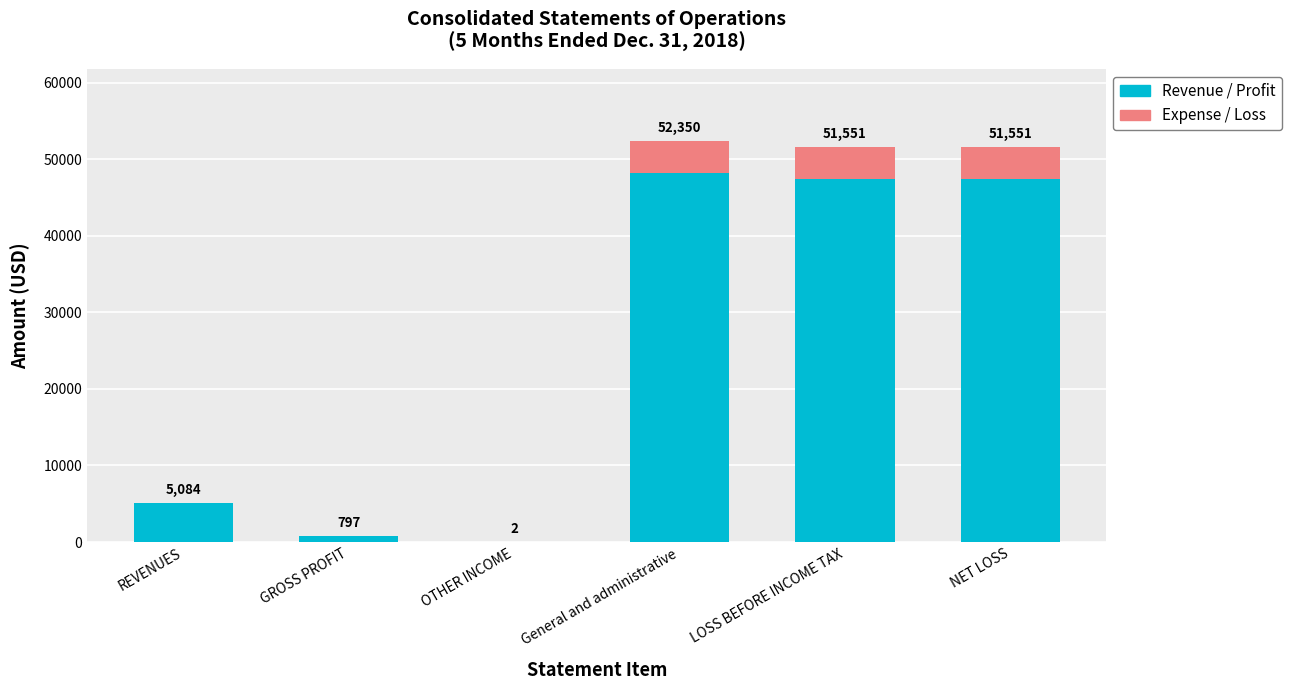

How many values exceed 51551?

1